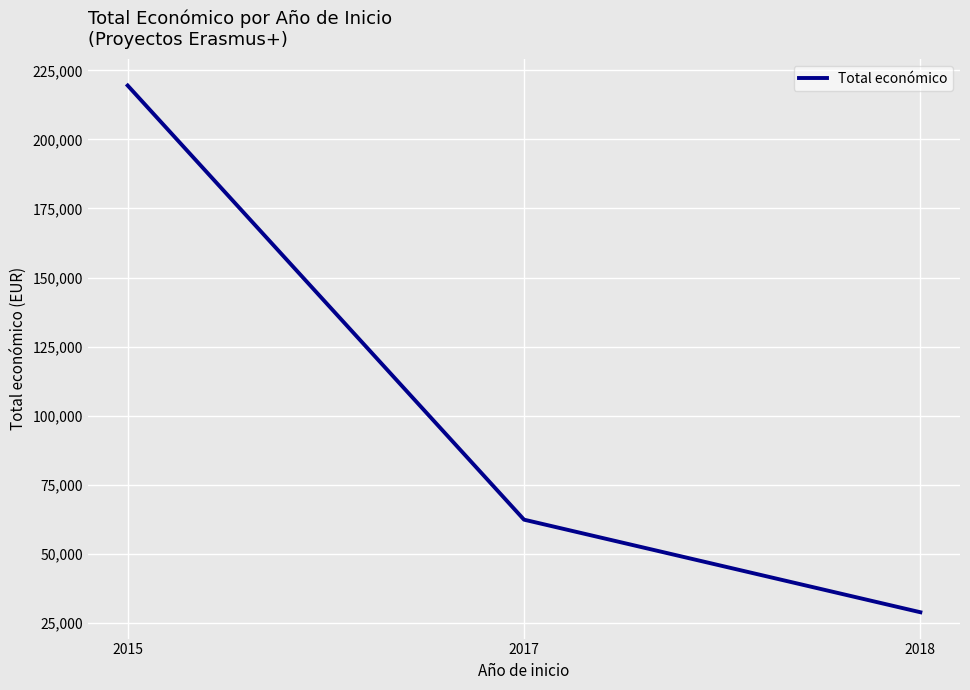

What is the average value?

103576